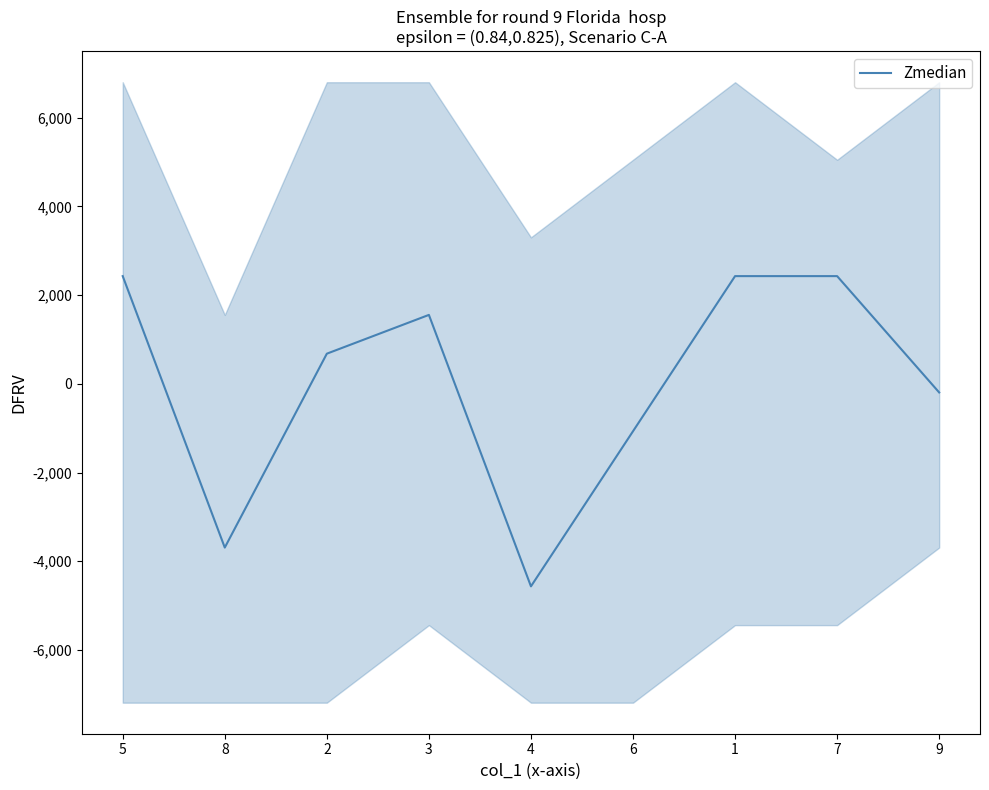

What is the difference between the maximum and minimum values?

6995.9